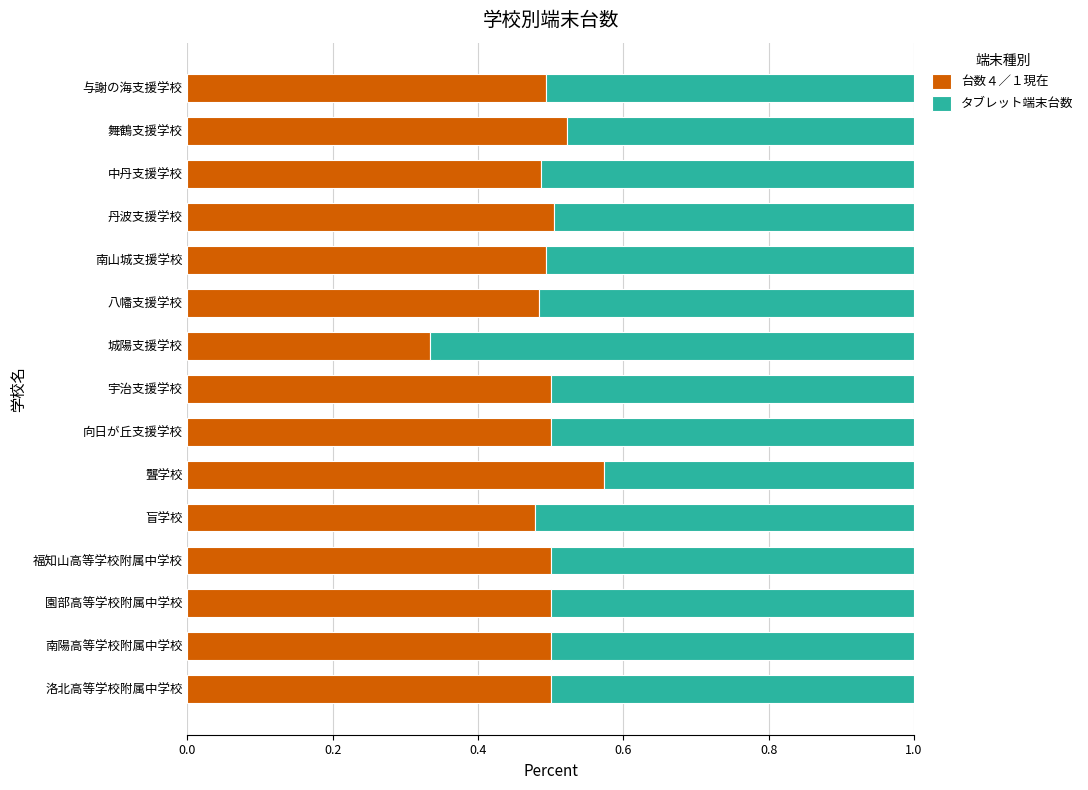

True or false: 台数４／１現在 has a value of 0.3 at 園部高等学校附属中学校.

False